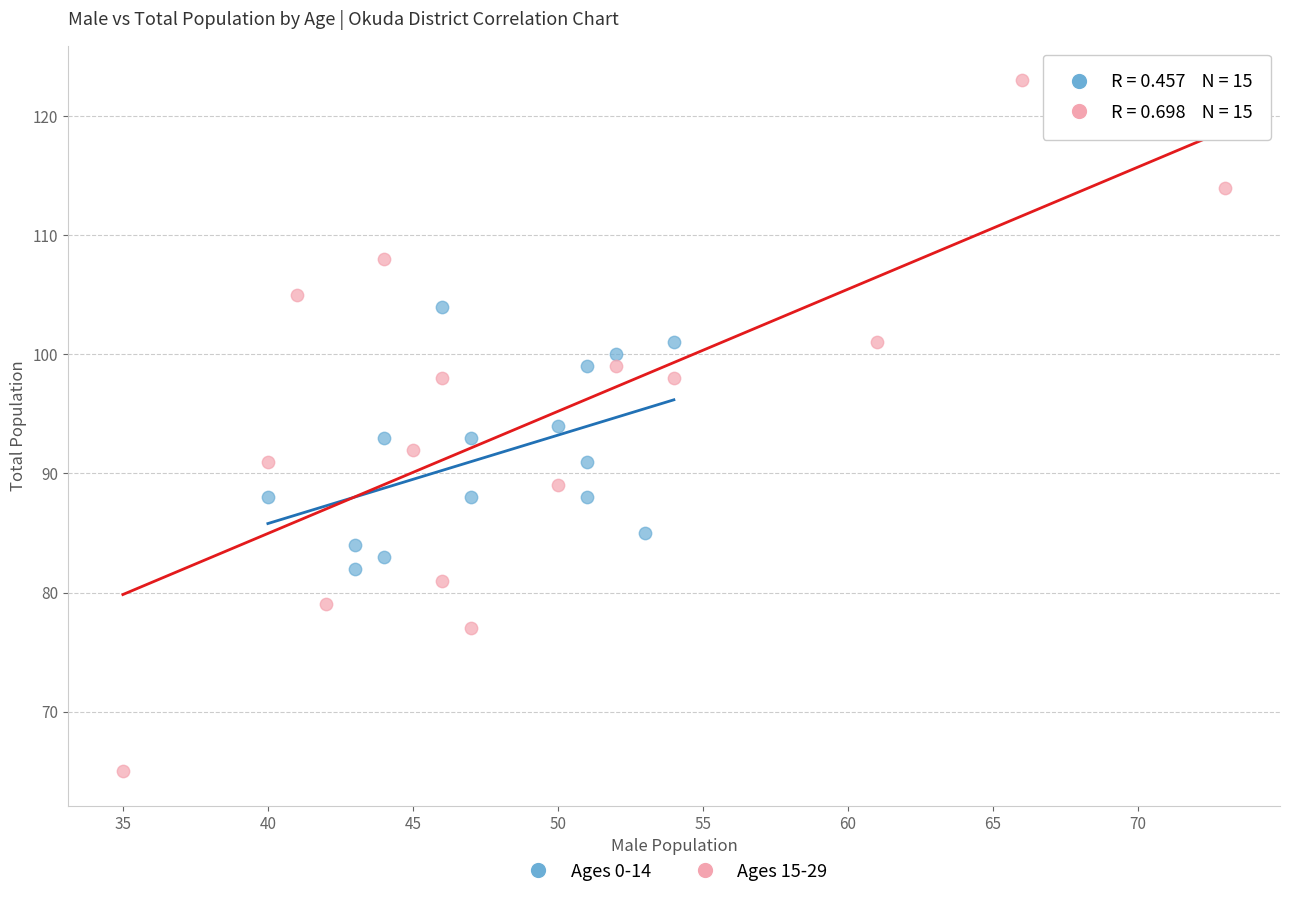

Which series contains the lowest Y value?

Ages 15-29